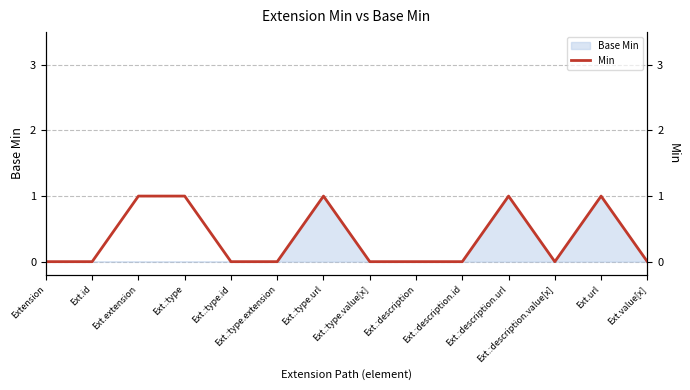

Rank the categories by value from lowest to highest.

Extension, Ext.id, Ext.:type.id, Ext.:type.extension, Ext.:type.value[x], Ext.:description, Ext.:description.id, Ext.:description.value[x], Ext.value[x], Ext.extension, Ext.:type, Ext.:type.url, Ext.:description.url, Ext.url